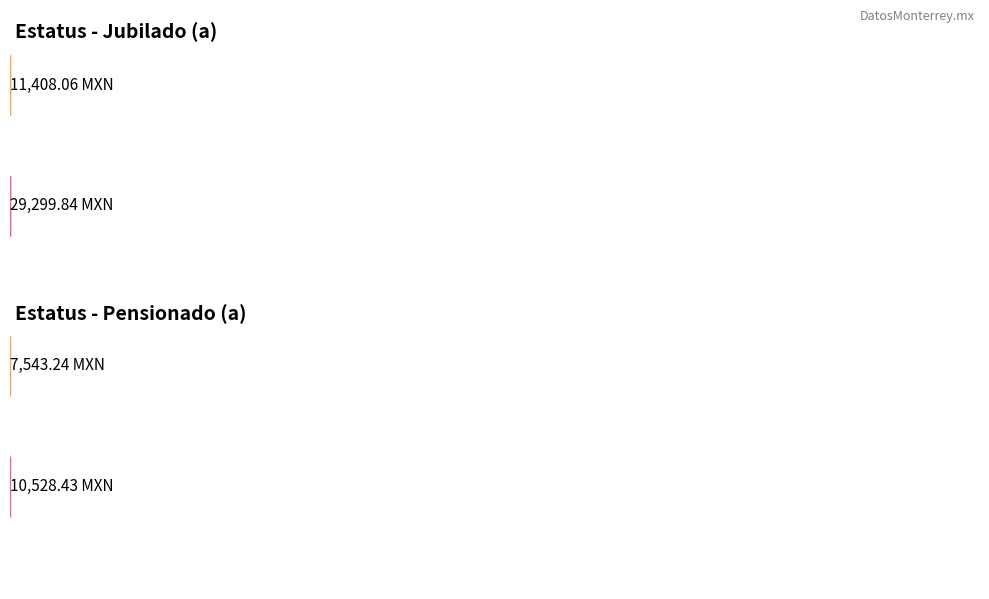

Rank the series at Davila Plata from lowest to highest value.

Pensionado (a), Jubilado (a)